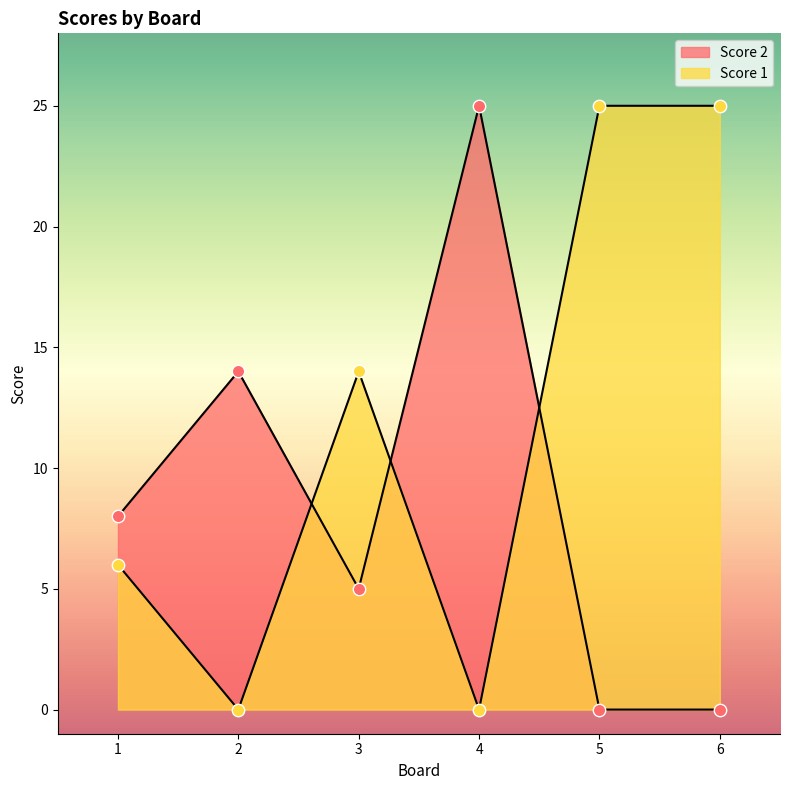

At how many categories does at least one series exceed 9?

5